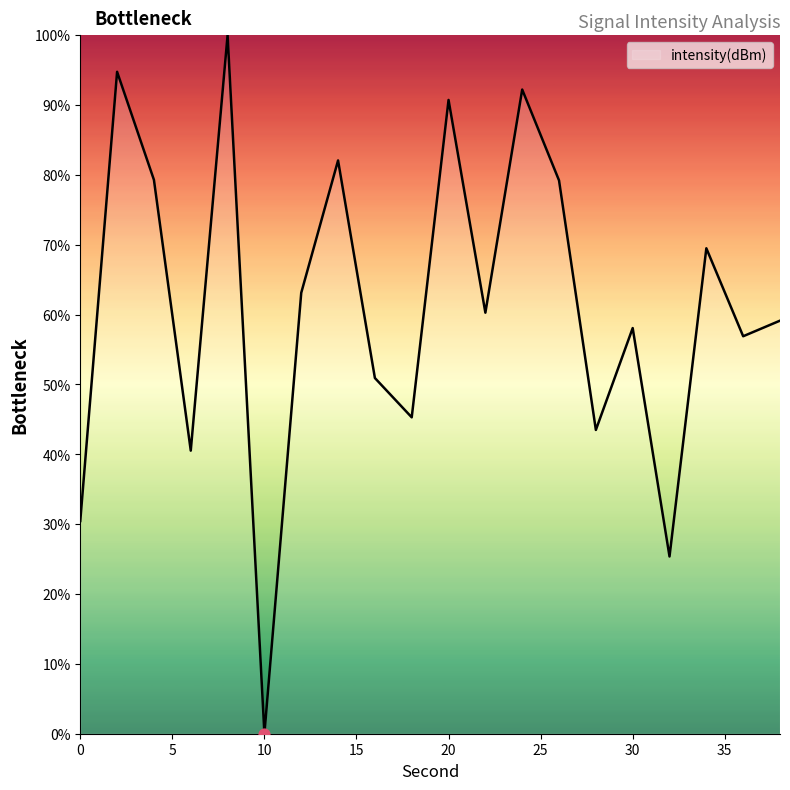

What is the difference between the maximum and minimum values?

100.0